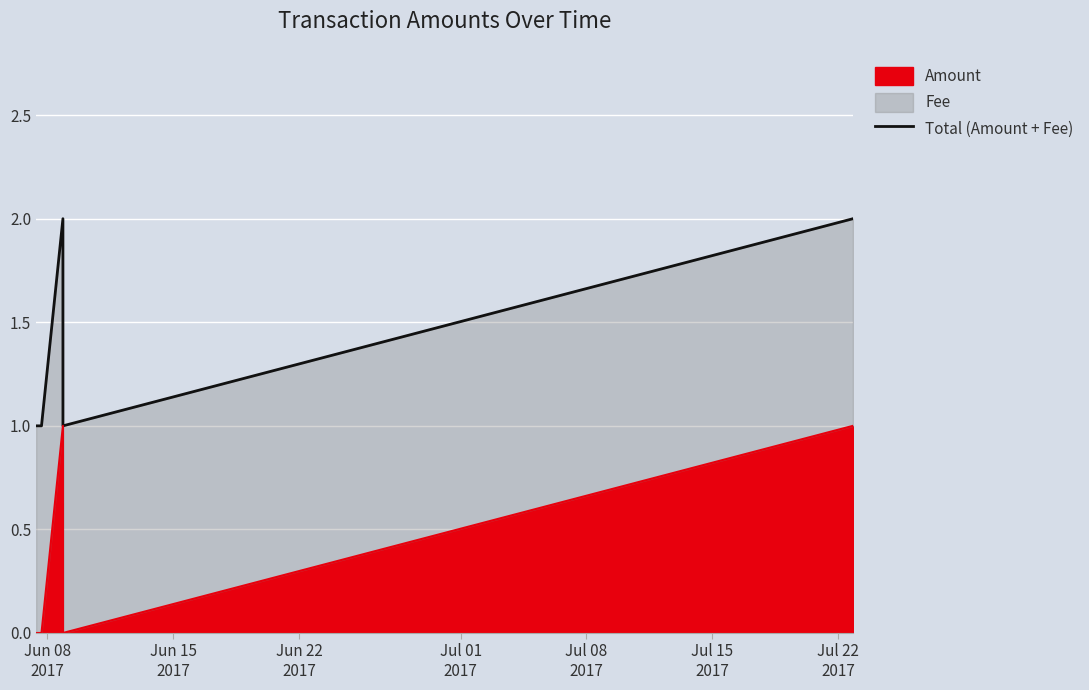

Count the values in the range 1 to 2.

5